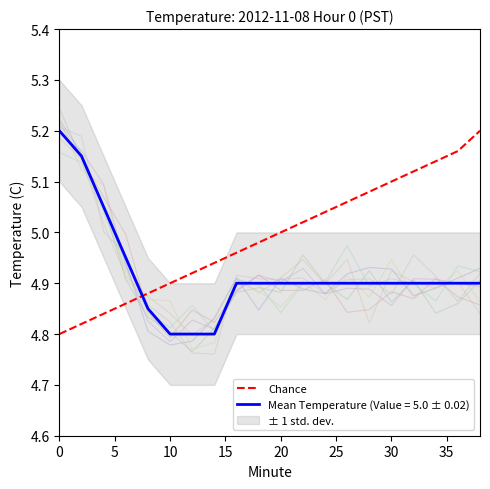

Which series ends up on top after the final intersection of Mean Temperature (Value = 5.0 ± 0.02) and Chance?

Chance